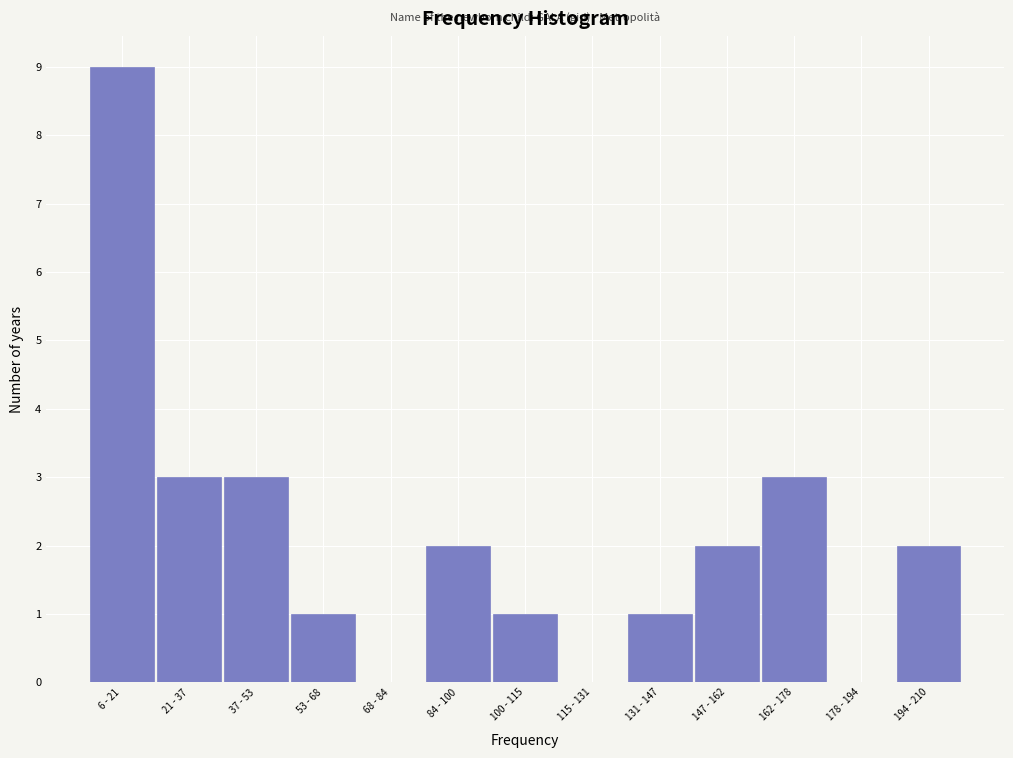

Reading right to left, extract all data points from this chart.

194 - 210=2	178 - 194=0	162 - 178=3	147 - 162=2	131 - 147=1	115 - 131=0	100 - 115=1	84 - 100=2	68 - 84=0	53 - 68=1	37 - 53=3	21 - 37=3	6 - 21=9